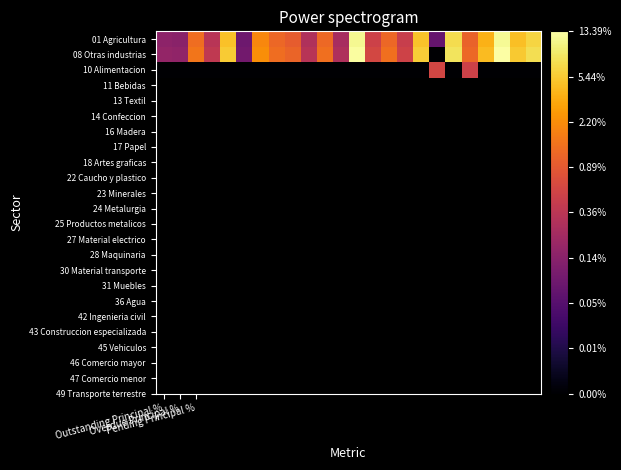

Rank the series by their maximum value, from lowest to highest.

10 Alimentacion, 01 Agricultura, 08 Otras industrias